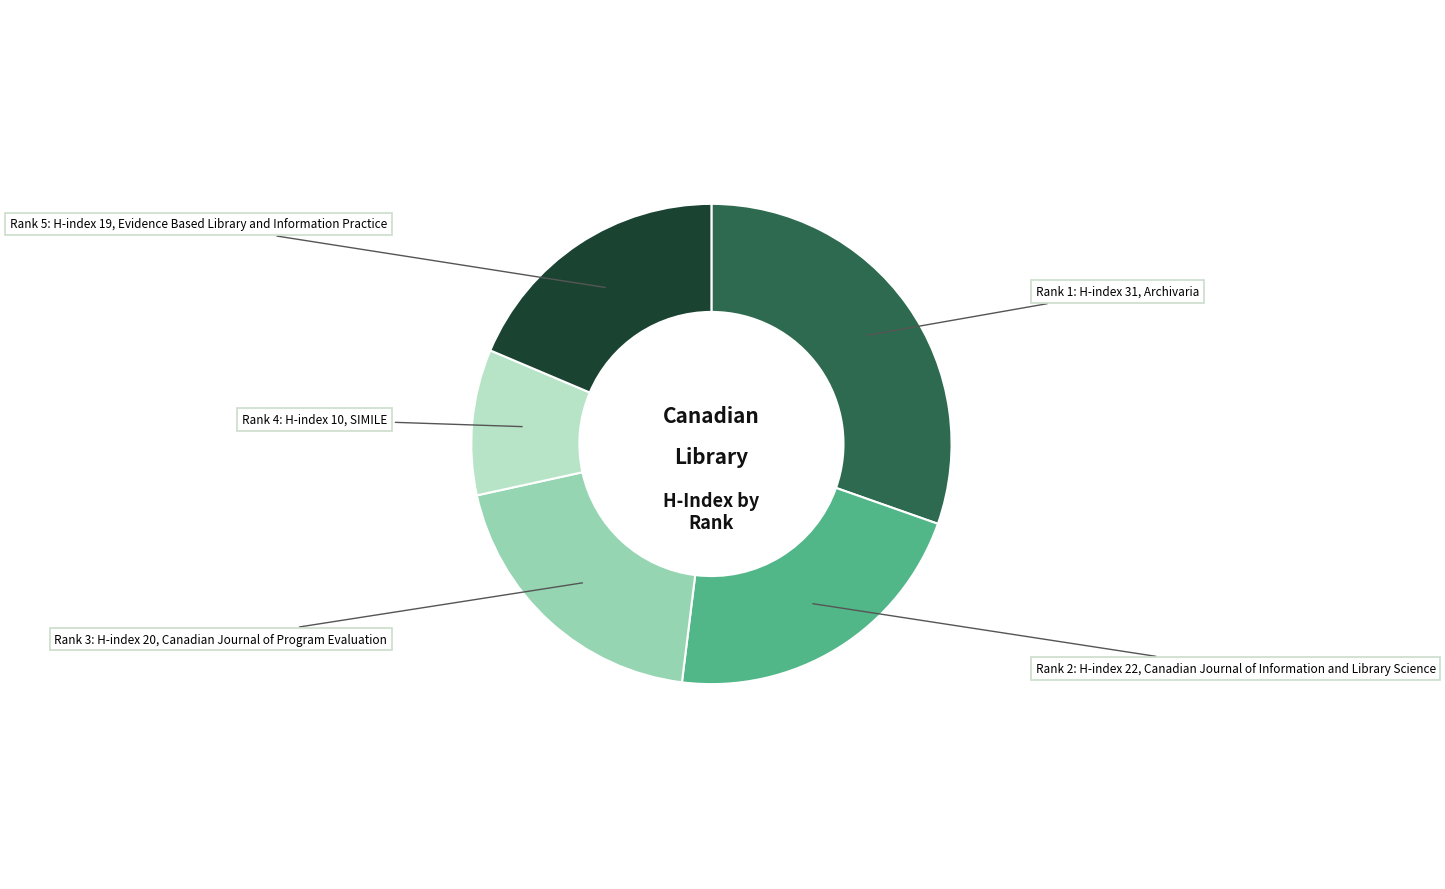

Is there a majority slice in this chart?

No